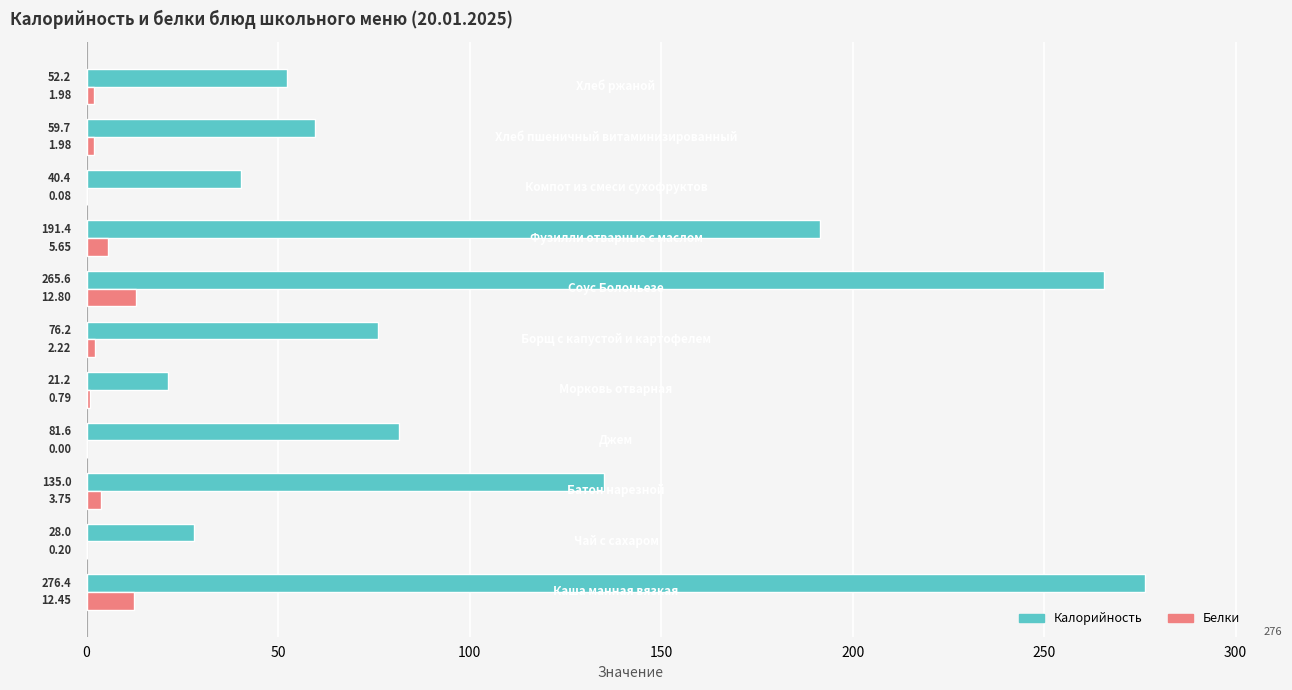

What are all the series names shown in the legend?

Калорийность, Белки